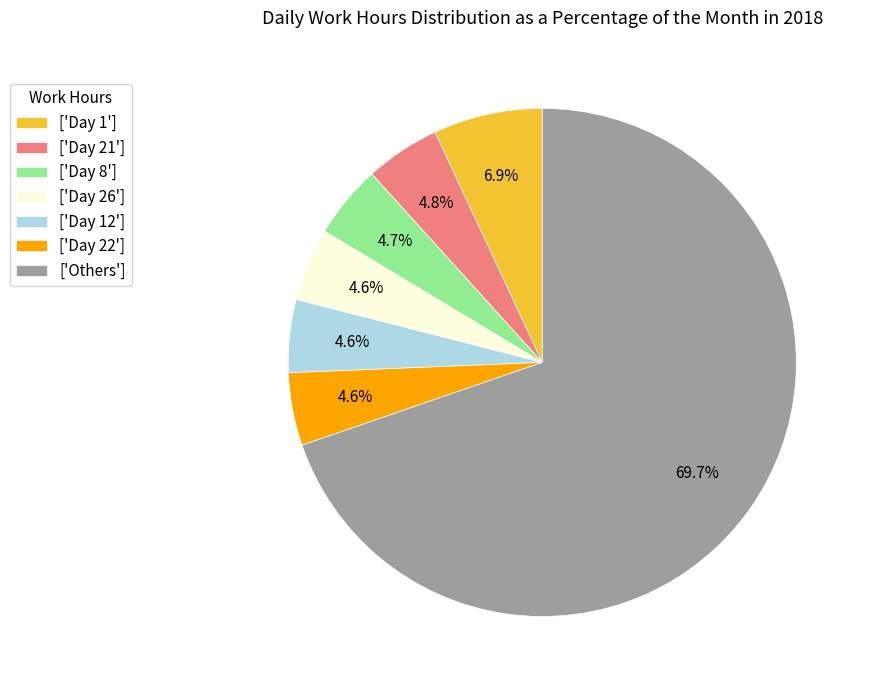

How many slices are in this pie chart?

7